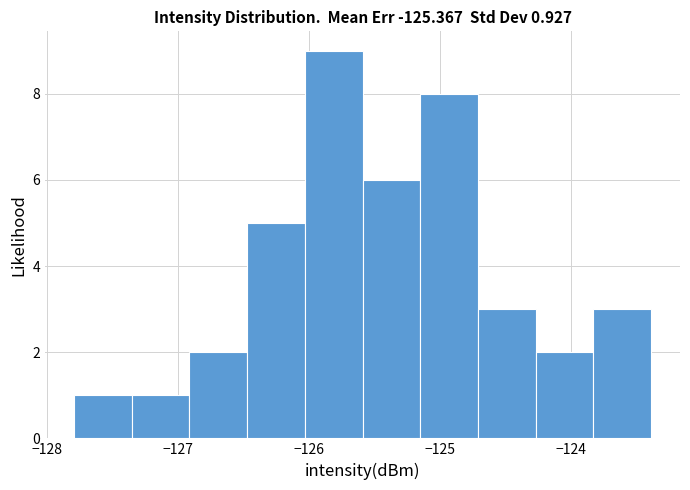

Which range on the x-axis has the tallest bar?

-126.0 to -125.6